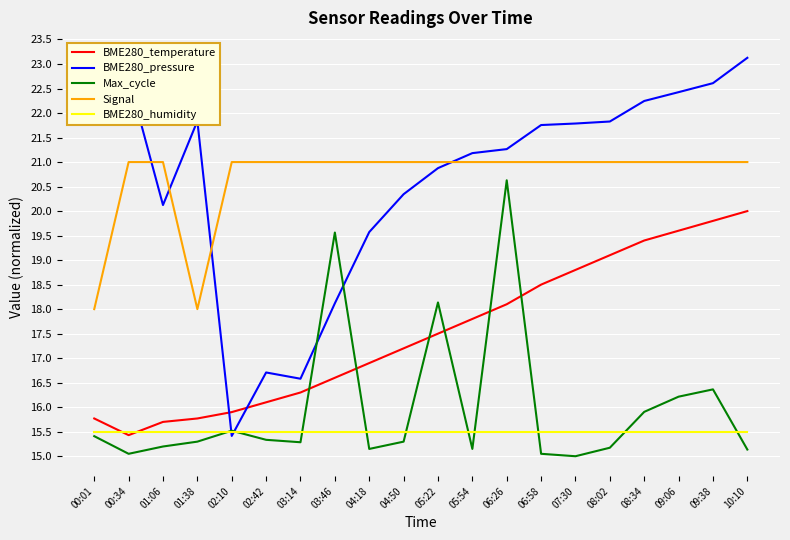

What is the minimum value for Max_cycle?

15.0